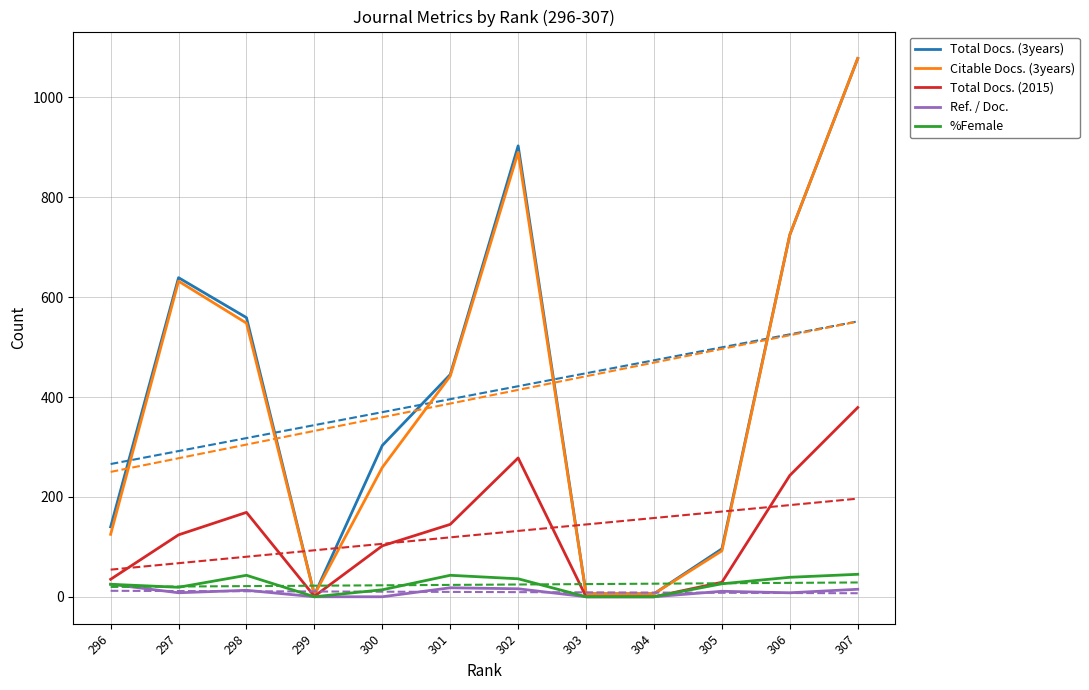

At which category does the chart reach its minimum across all series?

303